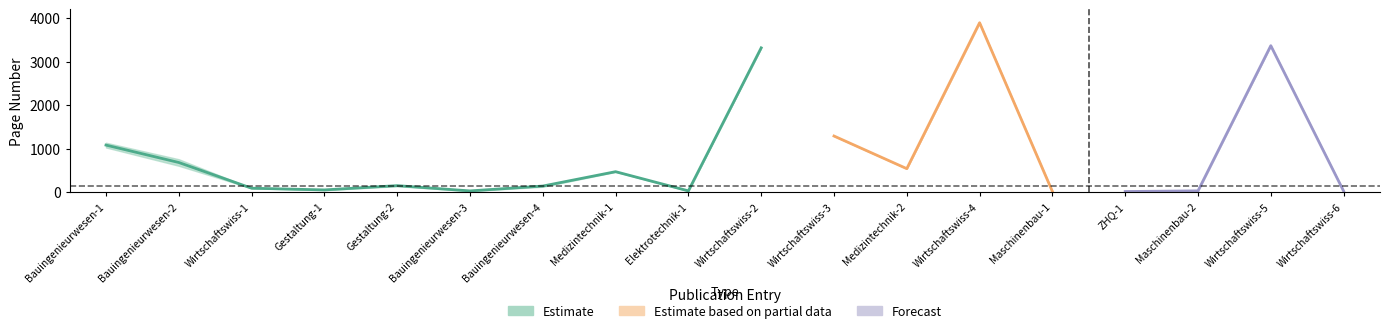

Reading left to right, transcribe all the data shown in this chart.

erste_seite: 1027	607	91	46	138	25	125	466	26	3313	1289	539	3889	1	1	26	3357	22
letzte_seite: 1136	757	92	59	163	34	157	476	35	3317	1291	542	3894	30	30	35	3372	29